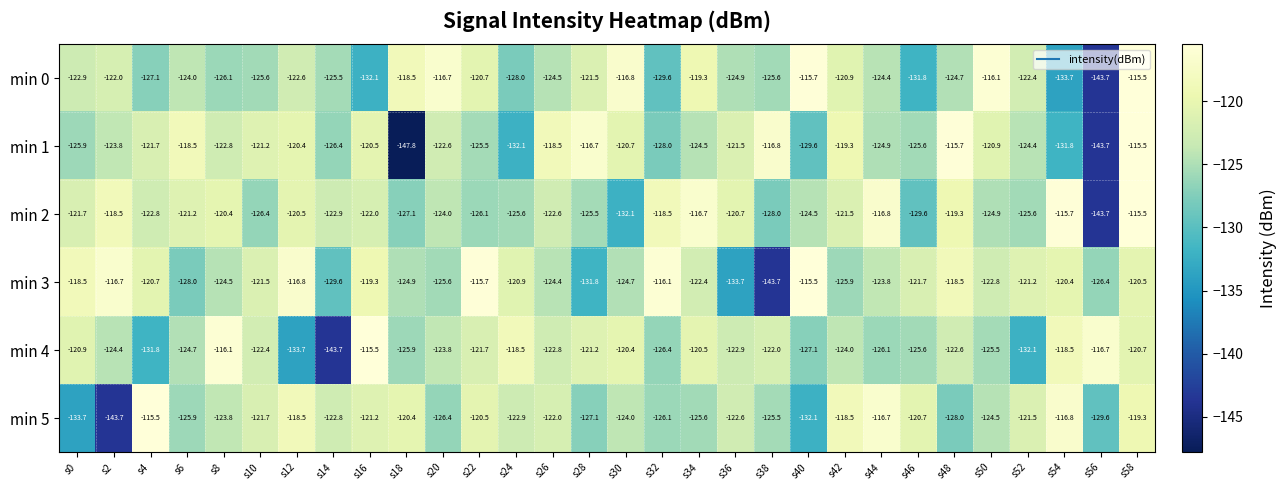

Which series has the widest spread of values?

min 1